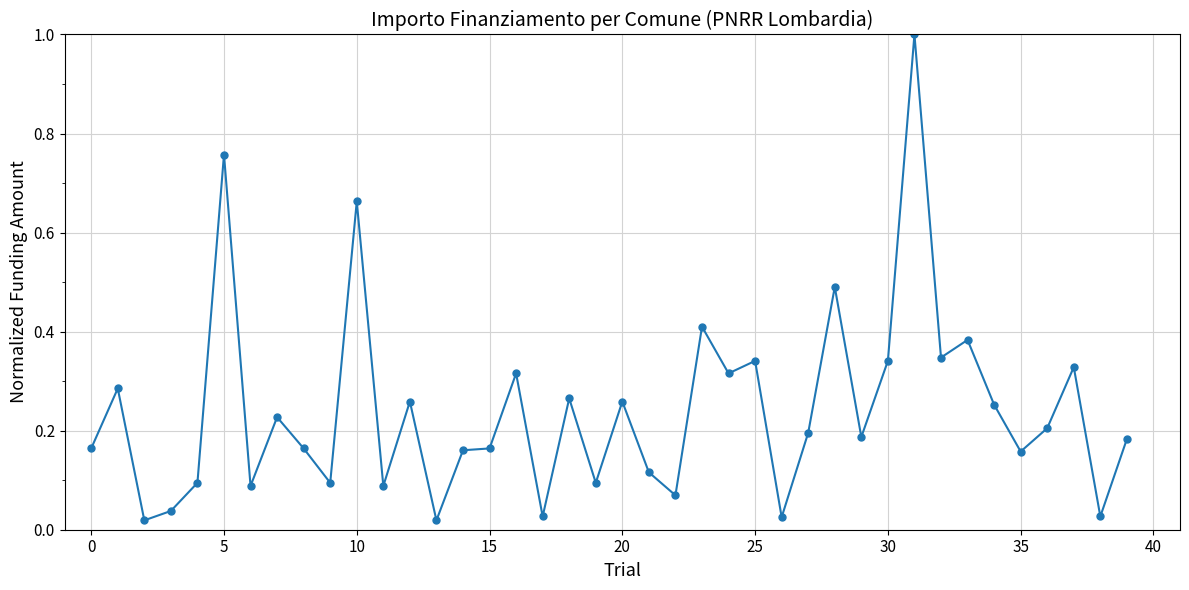

Does the chart have visible grid lines?

Yes